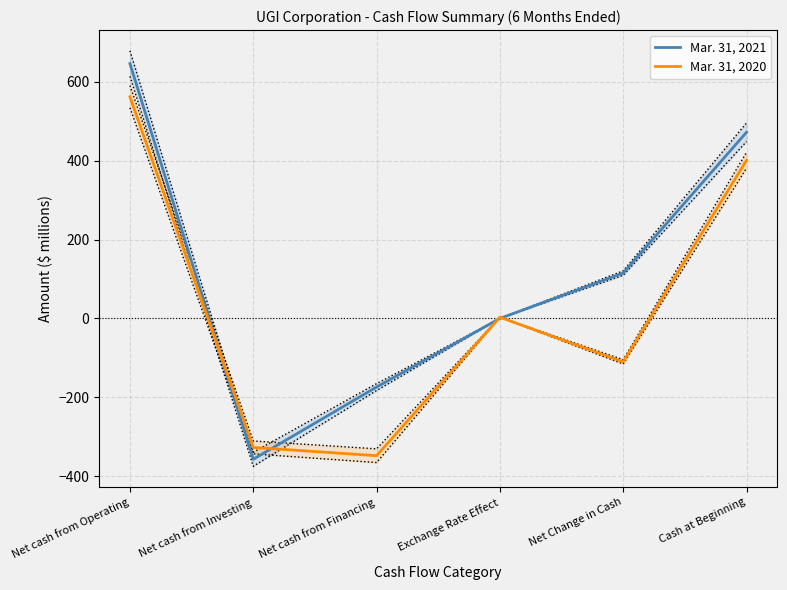

What position from the right is Net Change in Cash?

2